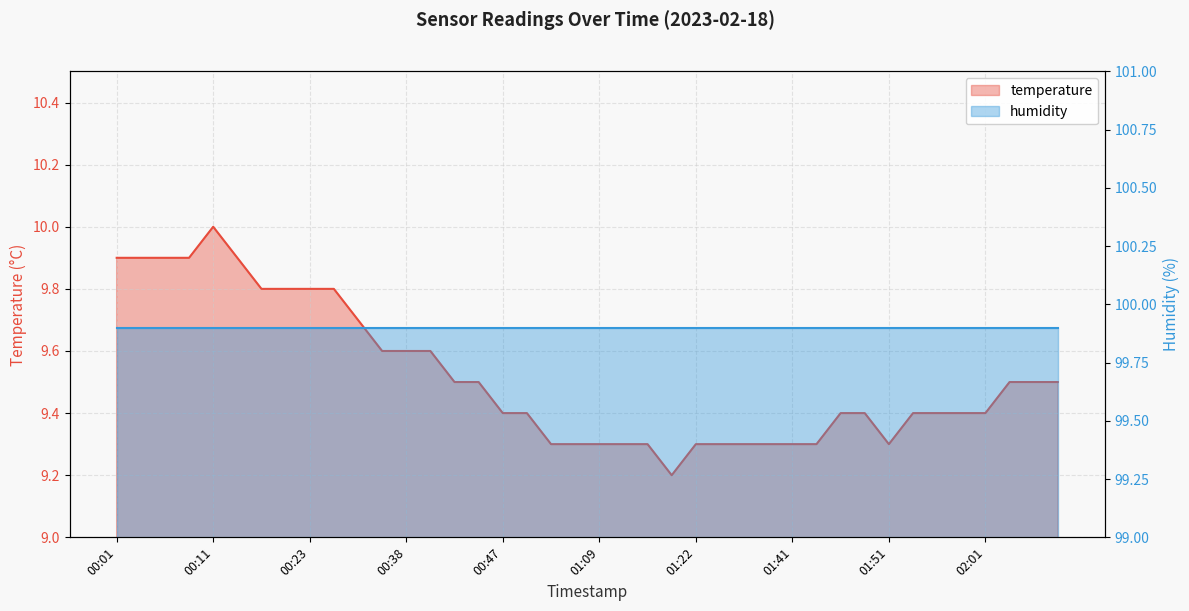

Does the chart have visible grid lines?

Yes